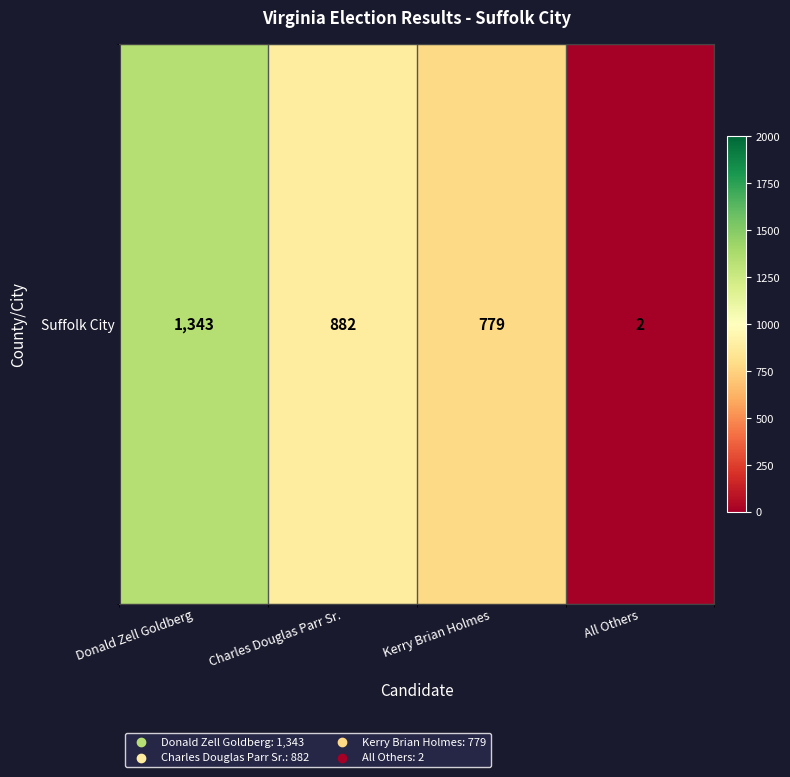

At which label does the data first exceed 882?

Donald Zell Goldberg